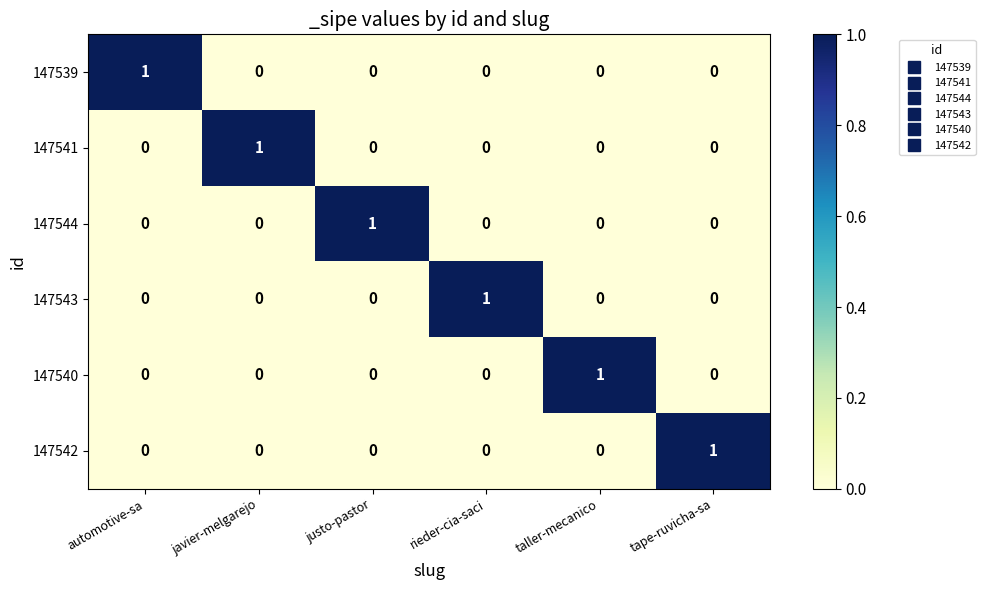

Is it true that 147540 equals 0 at rieder-cia-saci?

True